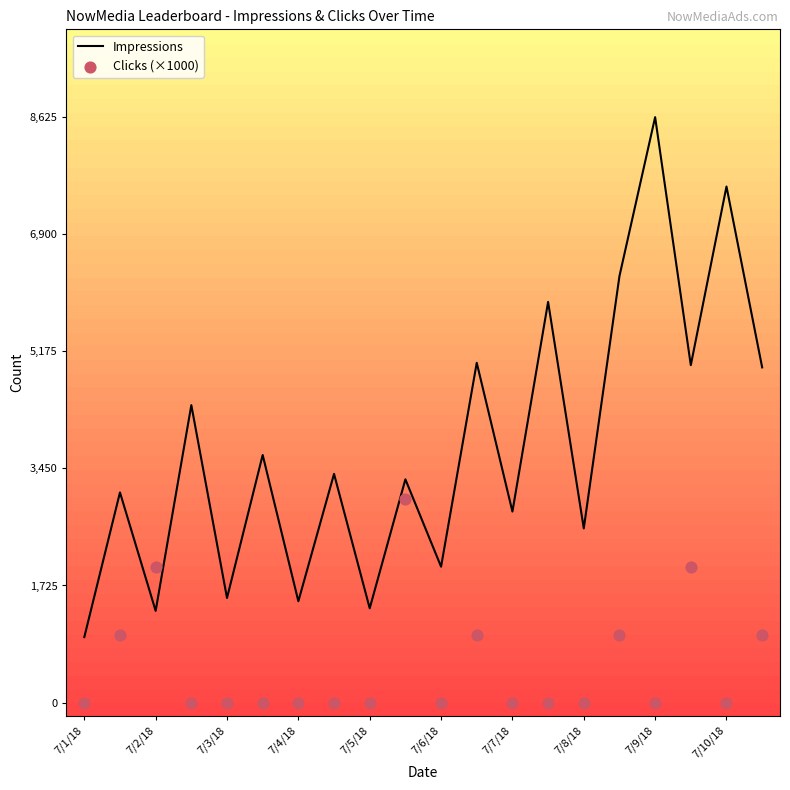

At how many categories does at least one series exceed 3942?

8